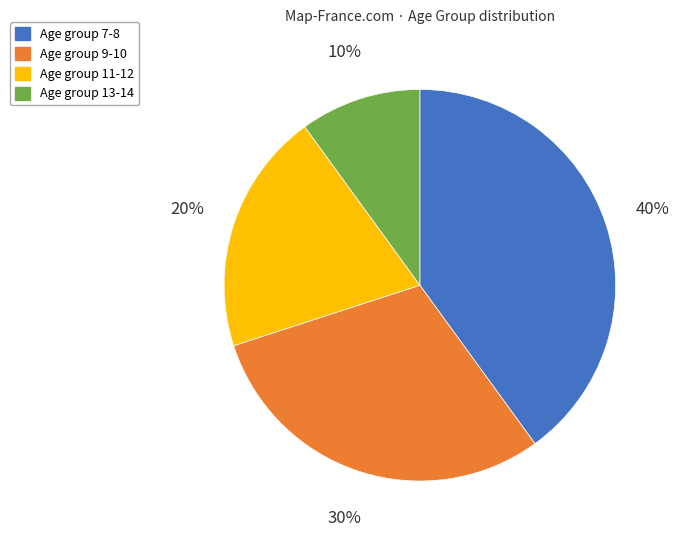

Does Age group 13-14 represent more than half of the total?

No